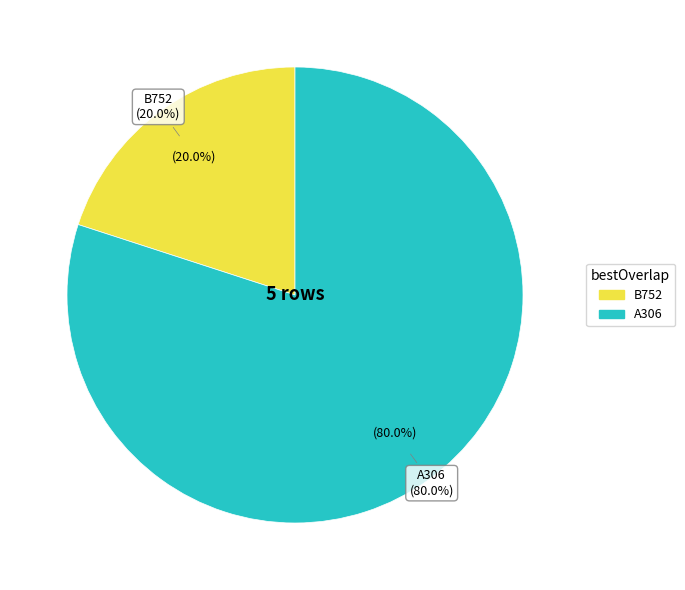

Which slice is the smallest?

B752